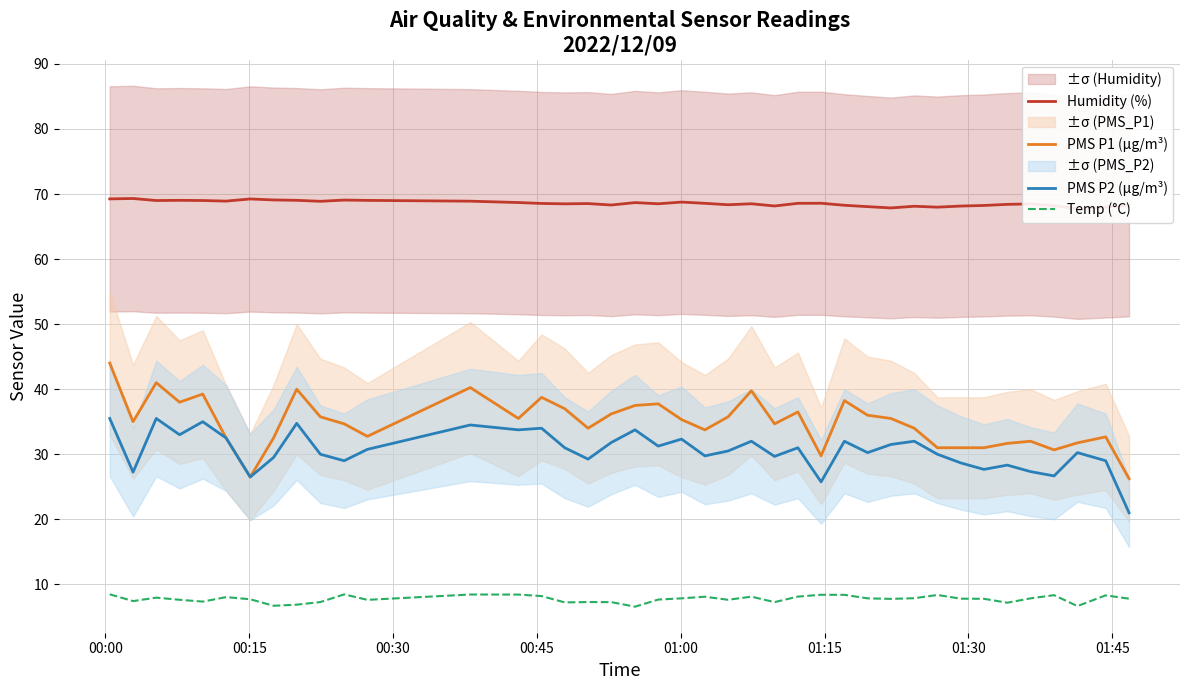

What is the highest value of the PMS P1 (µg/m³) series?

44.0